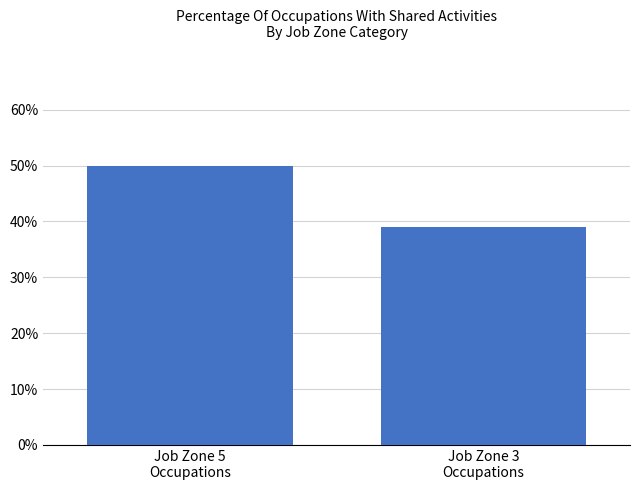

What is the maximum value shown in the chart?

50